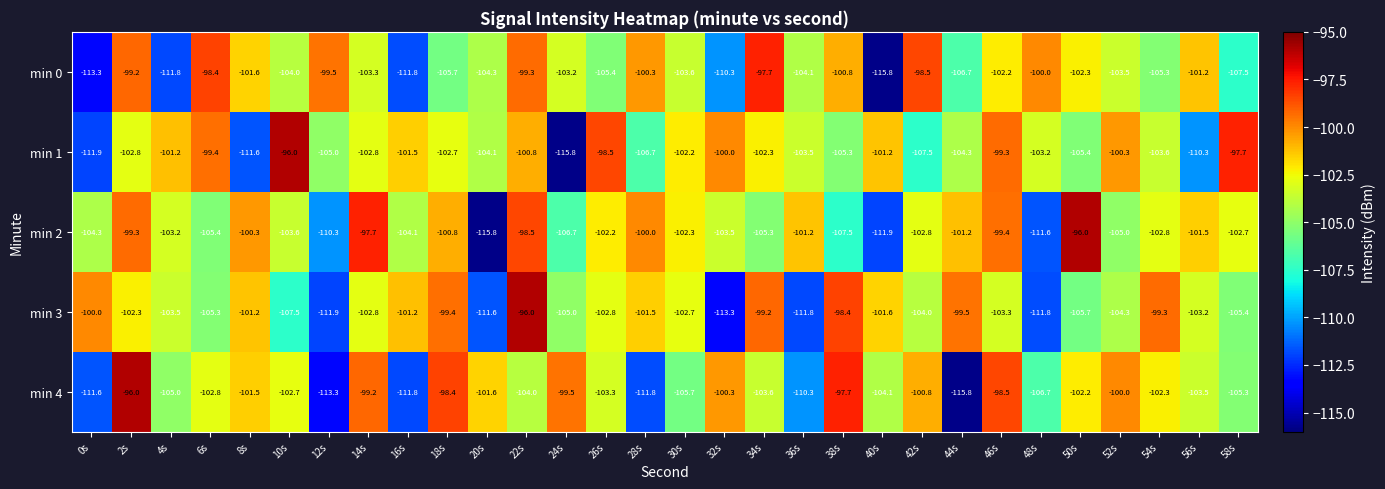

Rank the series at 28s from highest to lowest value.

min 2, min 0, min 3, min 1, min 4